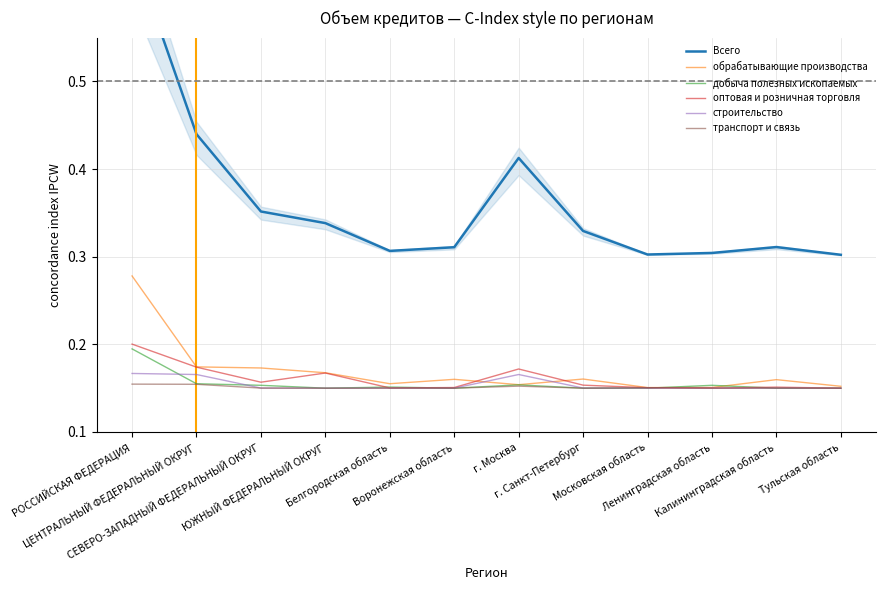

What is the label of the 8th point from the right?

Белгородская область